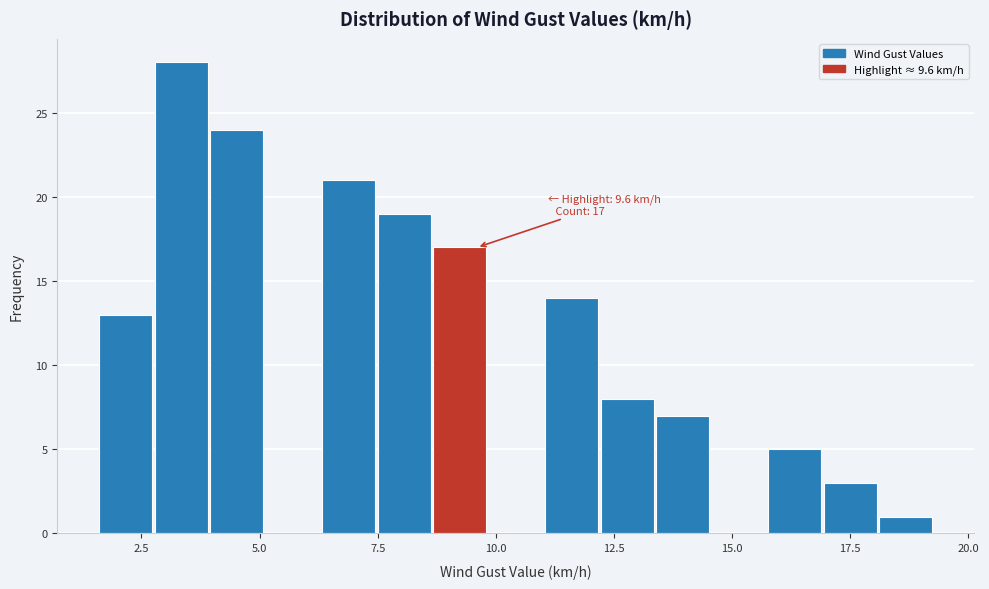

Read against the x-axis, roughly where is the centre of the tallest bar?

3.5